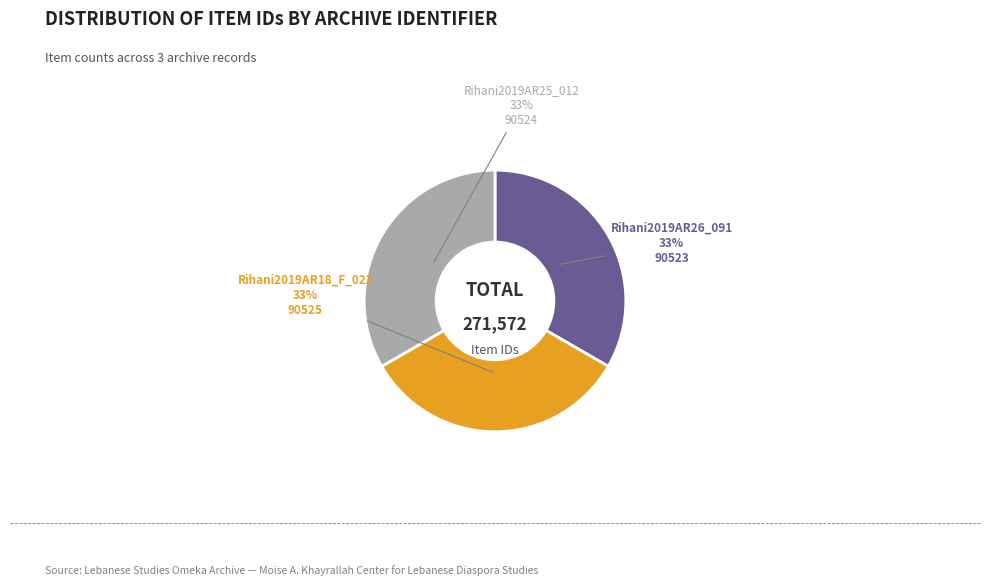

Is there a majority slice in this chart?

No